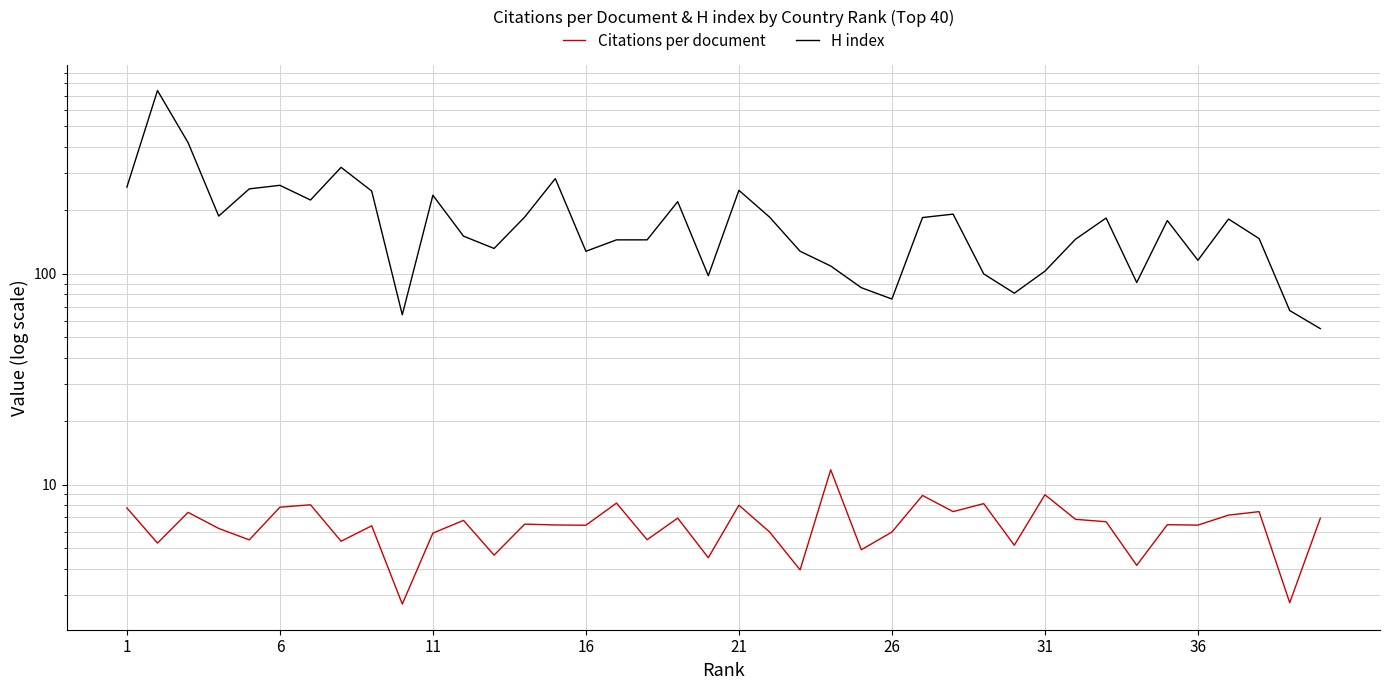

The Citations per document series shows 2.2 at 6. True or false?

False